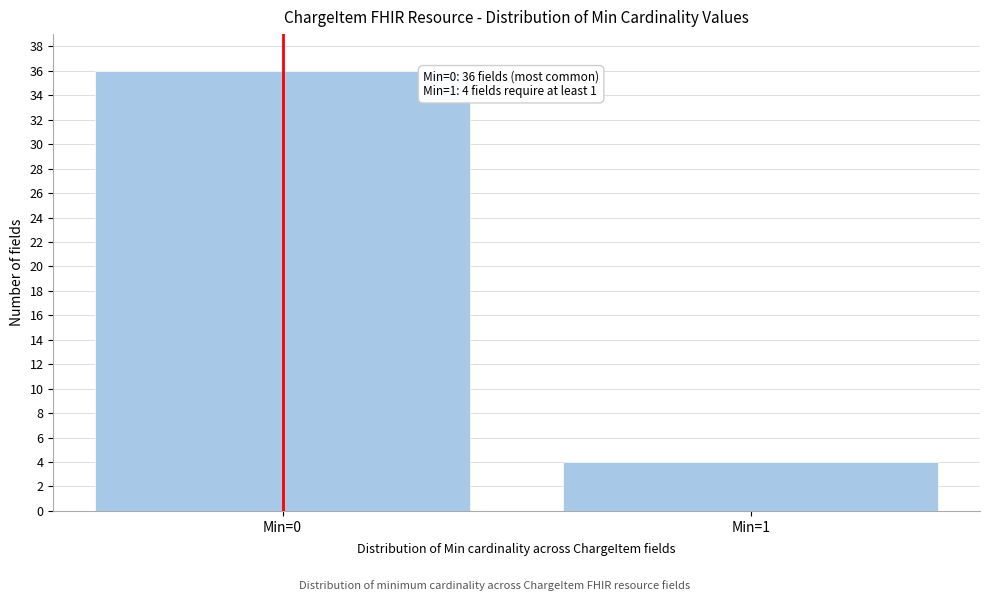

Reading left to right, transcribe all the data shown in this chart.

Min=0=36	Min=1=4